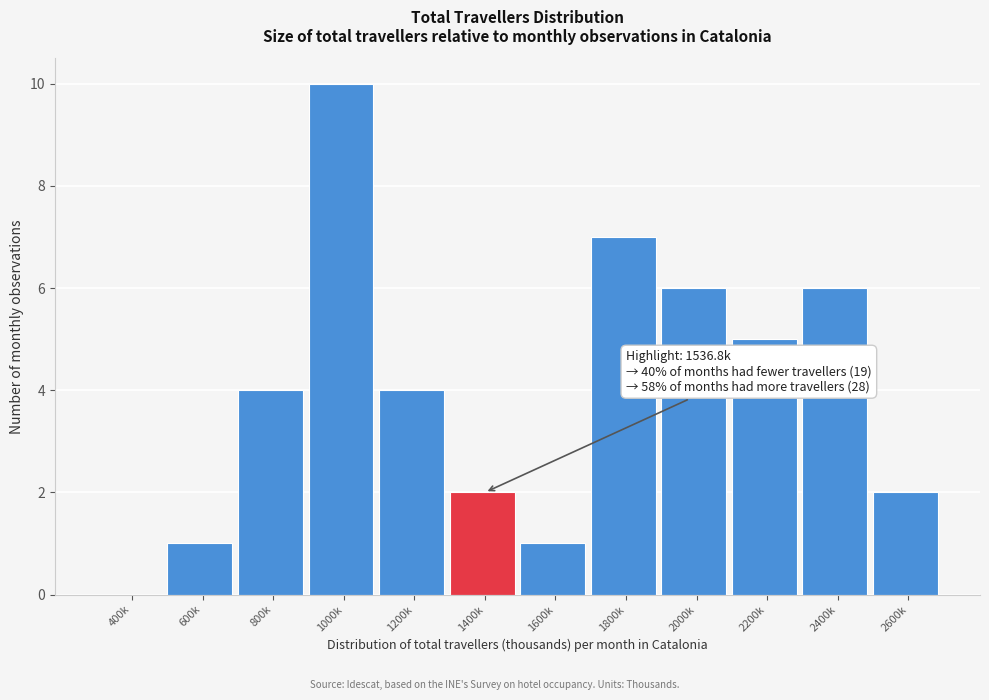

Reading left to right, list all the values displayed in this chart.

400k=0	600k=1	800k=4	1000k=10	1200k=4	1400k=2	1600k=1	1800k=7	2000k=6	2200k=5	2400k=6	2600k=2